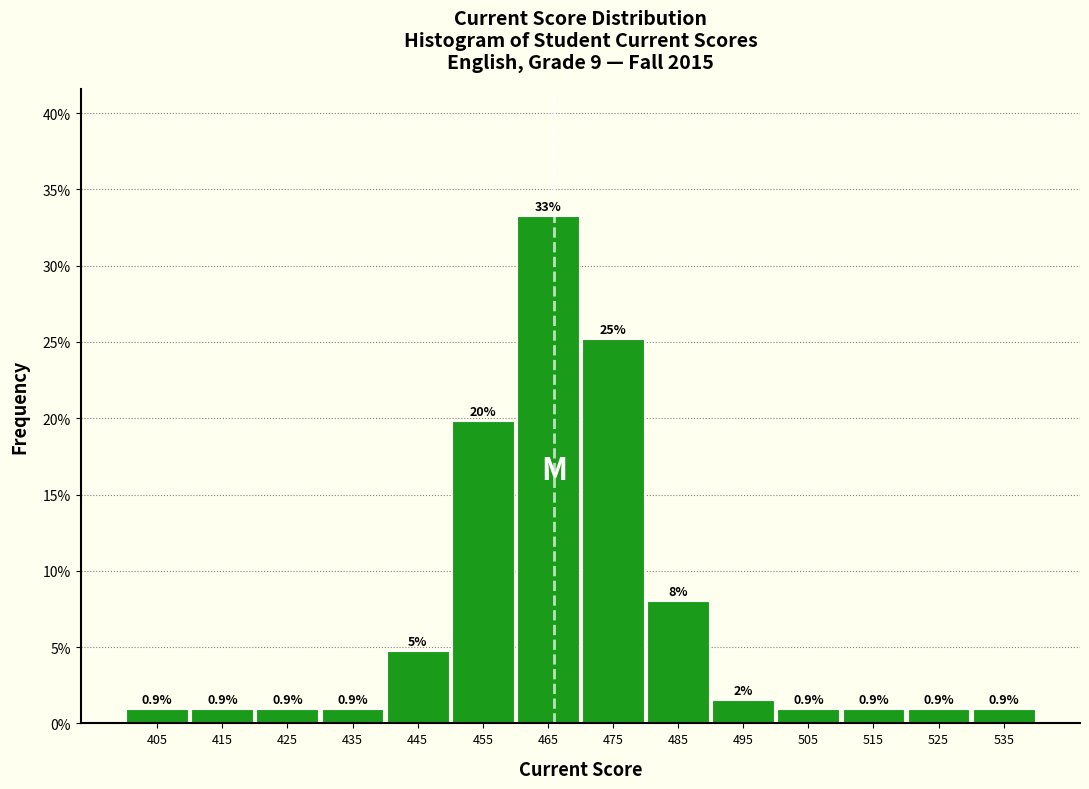

Over which range of the x-axis is the bar tallest?

460 to 470